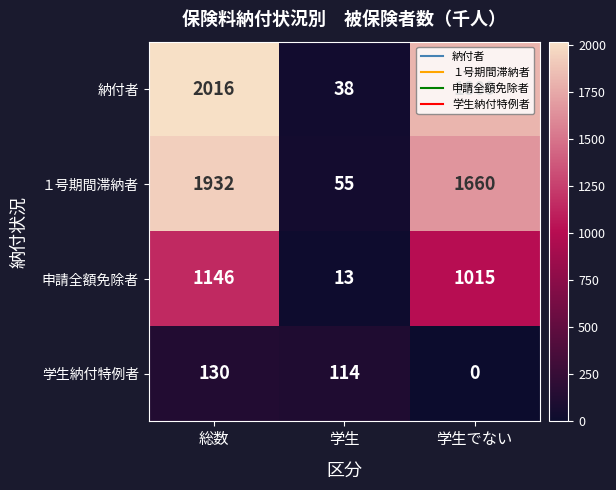

True or false: 納付者 has a value of 2607 at 学生でない.

False